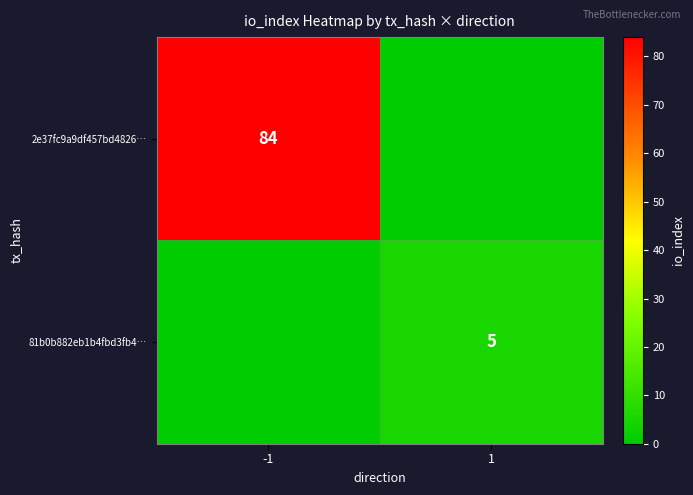

Is the value of 2e37fc9a9df457bd4826… at -1 greater than the value of 81b0b882eb1b4fbd3fb4… at 1?

Yes